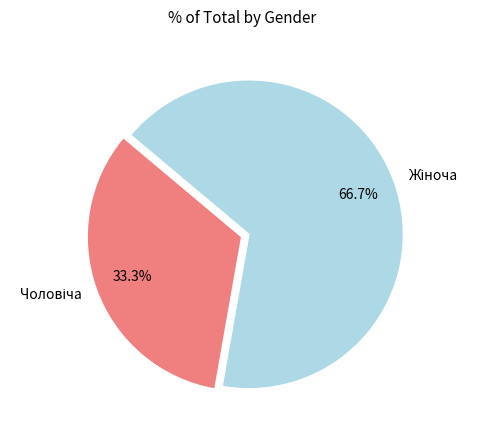

Does any single category account for the majority?

Yes